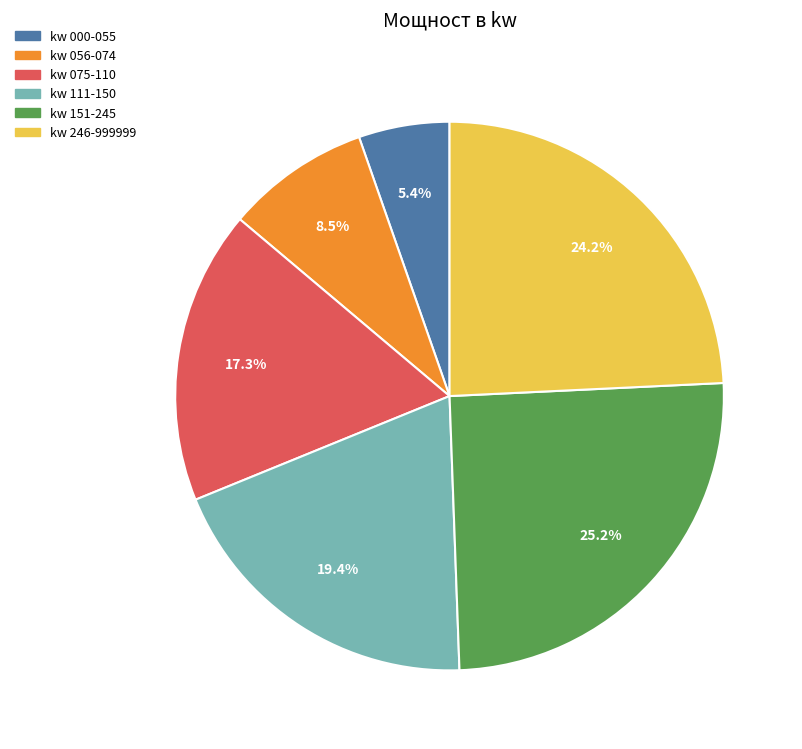

Which category has the biggest portion of the pie?

kw 151-245